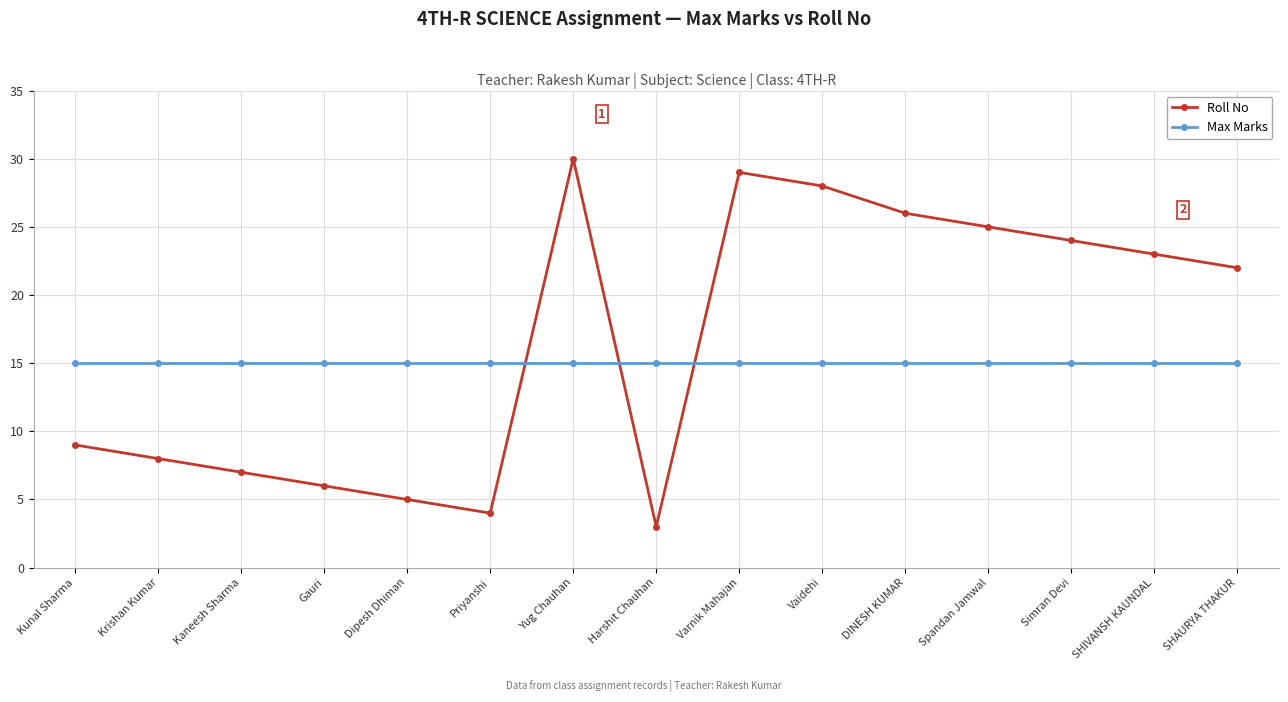

Reading right to left, what are all the values shown in this chart?

Roll No: SHAURYA THAKUR=22	SHIVANSH KAUNDAL=23	Simran Devi=24	Spandan Jamwal=25	DINESH KUMAR=26	Vaidehi=28	Varnik Mahajan=29	Harshit Chauhan=3	Yug Chauhan=30	Priyanshi=4	Dipesh Dhiman=5	Gauri=6	Kaneesh Sharma=7	Krishan Kumar=8	Kunal Sharma=9
Max Marks: SHAURYA THAKUR=15	SHIVANSH KAUNDAL=15	Simran Devi=15	Spandan Jamwal=15	DINESH KUMAR=15	Vaidehi=15	Varnik Mahajan=15	Harshit Chauhan=15	Yug Chauhan=15	Priyanshi=15	Dipesh Dhiman=15	Gauri=15	Kaneesh Sharma=15	Krishan Kumar=15	Kunal Sharma=15